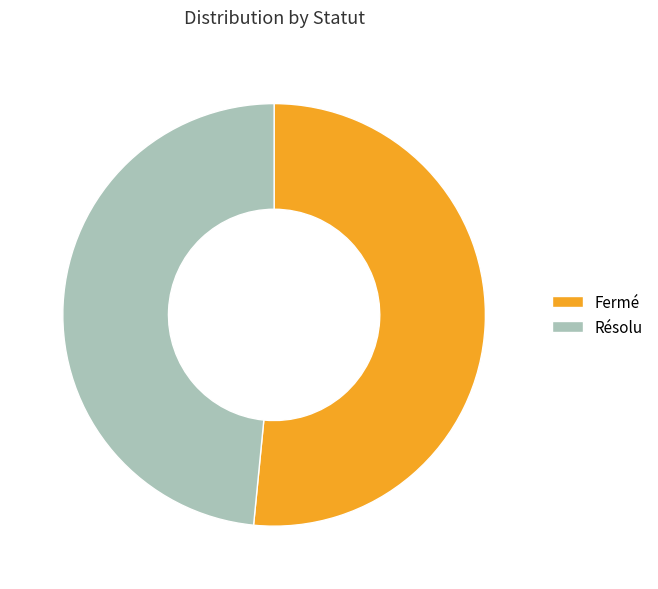

The Résolu slice represents 39% of the pie. True or false?

False